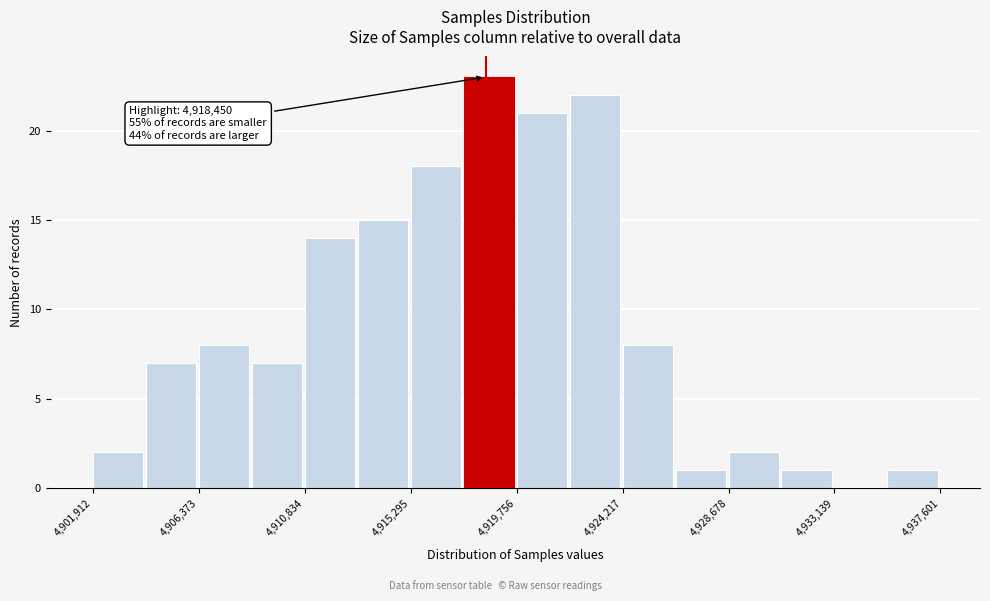

Over which range of the x-axis is the bar tallest?

4917500 to 4920000